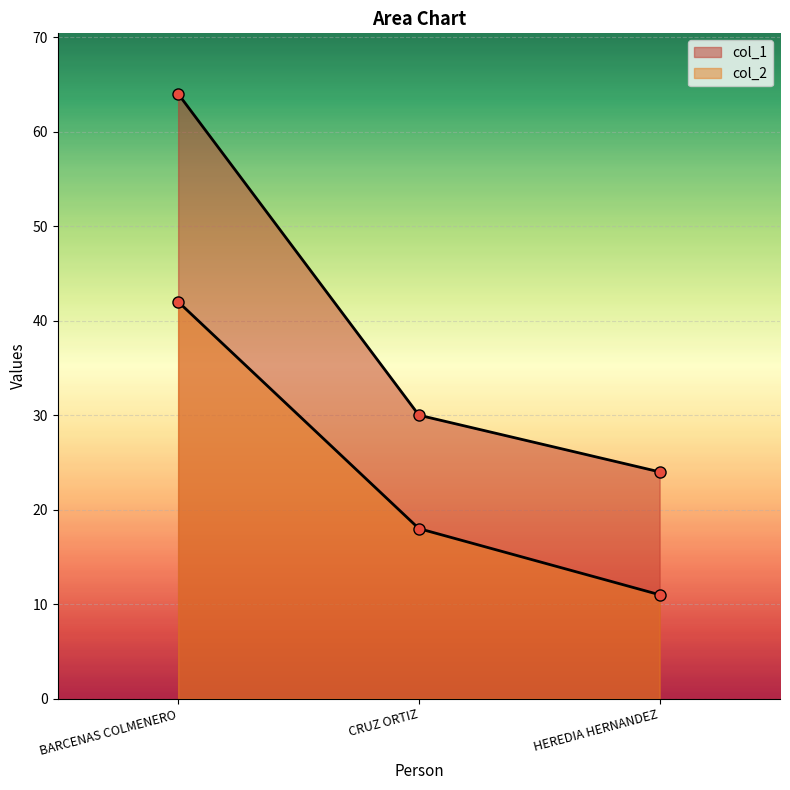

Between BARCENAS COLMENERO and CRUZ ORTIZ, which series saw the biggest shift?

col_1